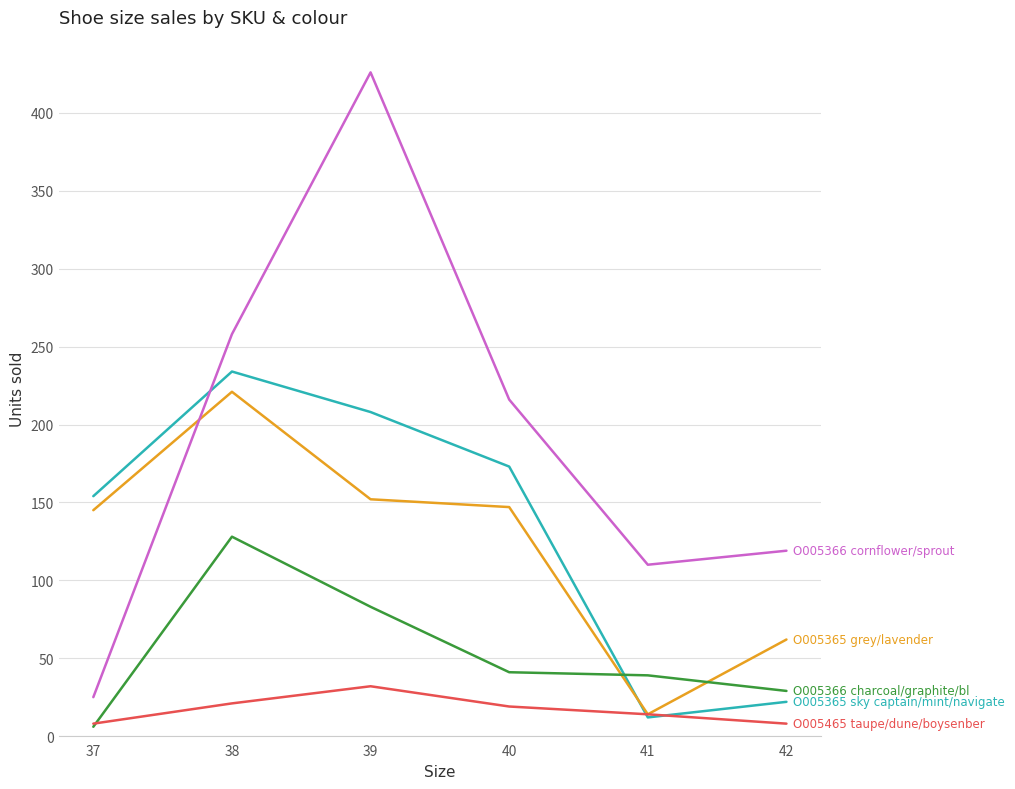

What is the maximum value shown in the chart?

426